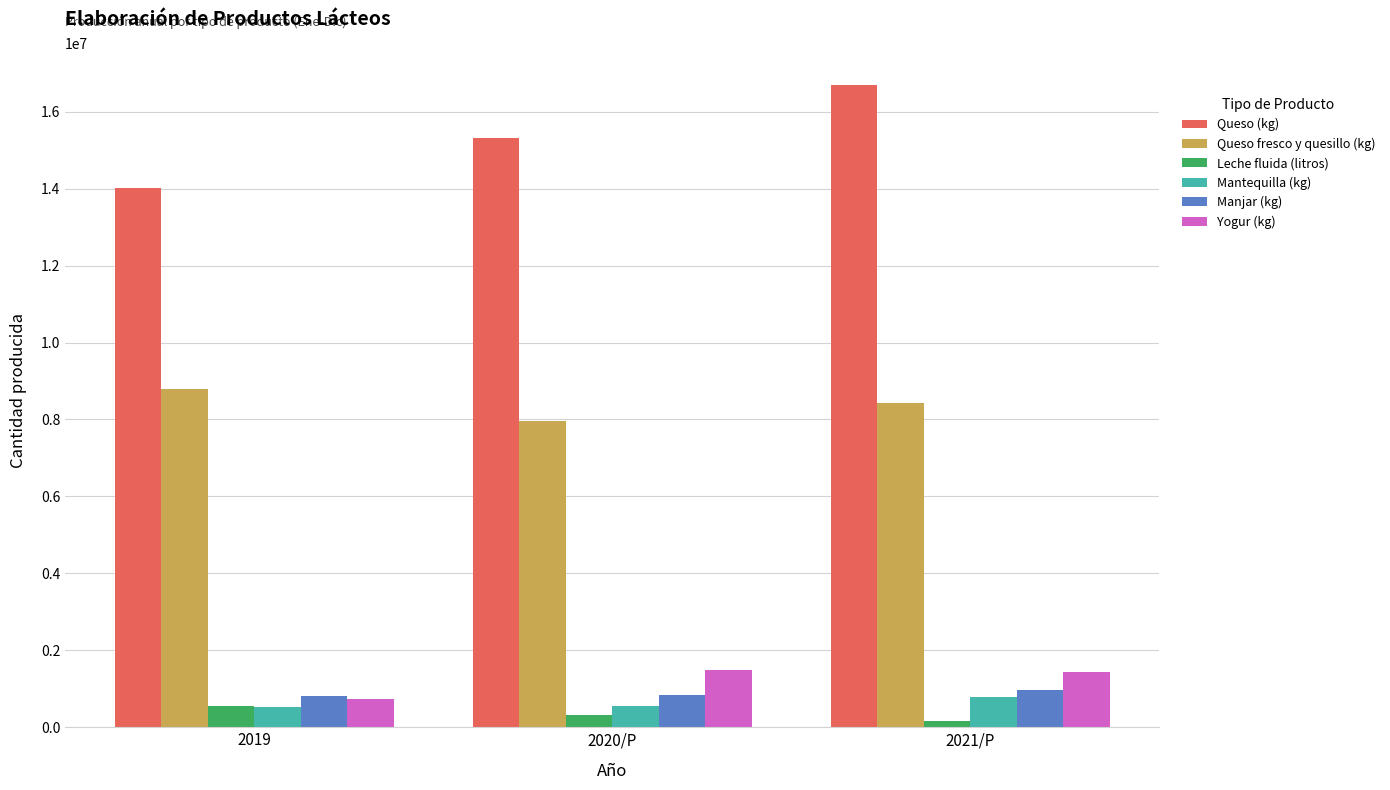

At how many categories does at least one series exceed 6973903?

3